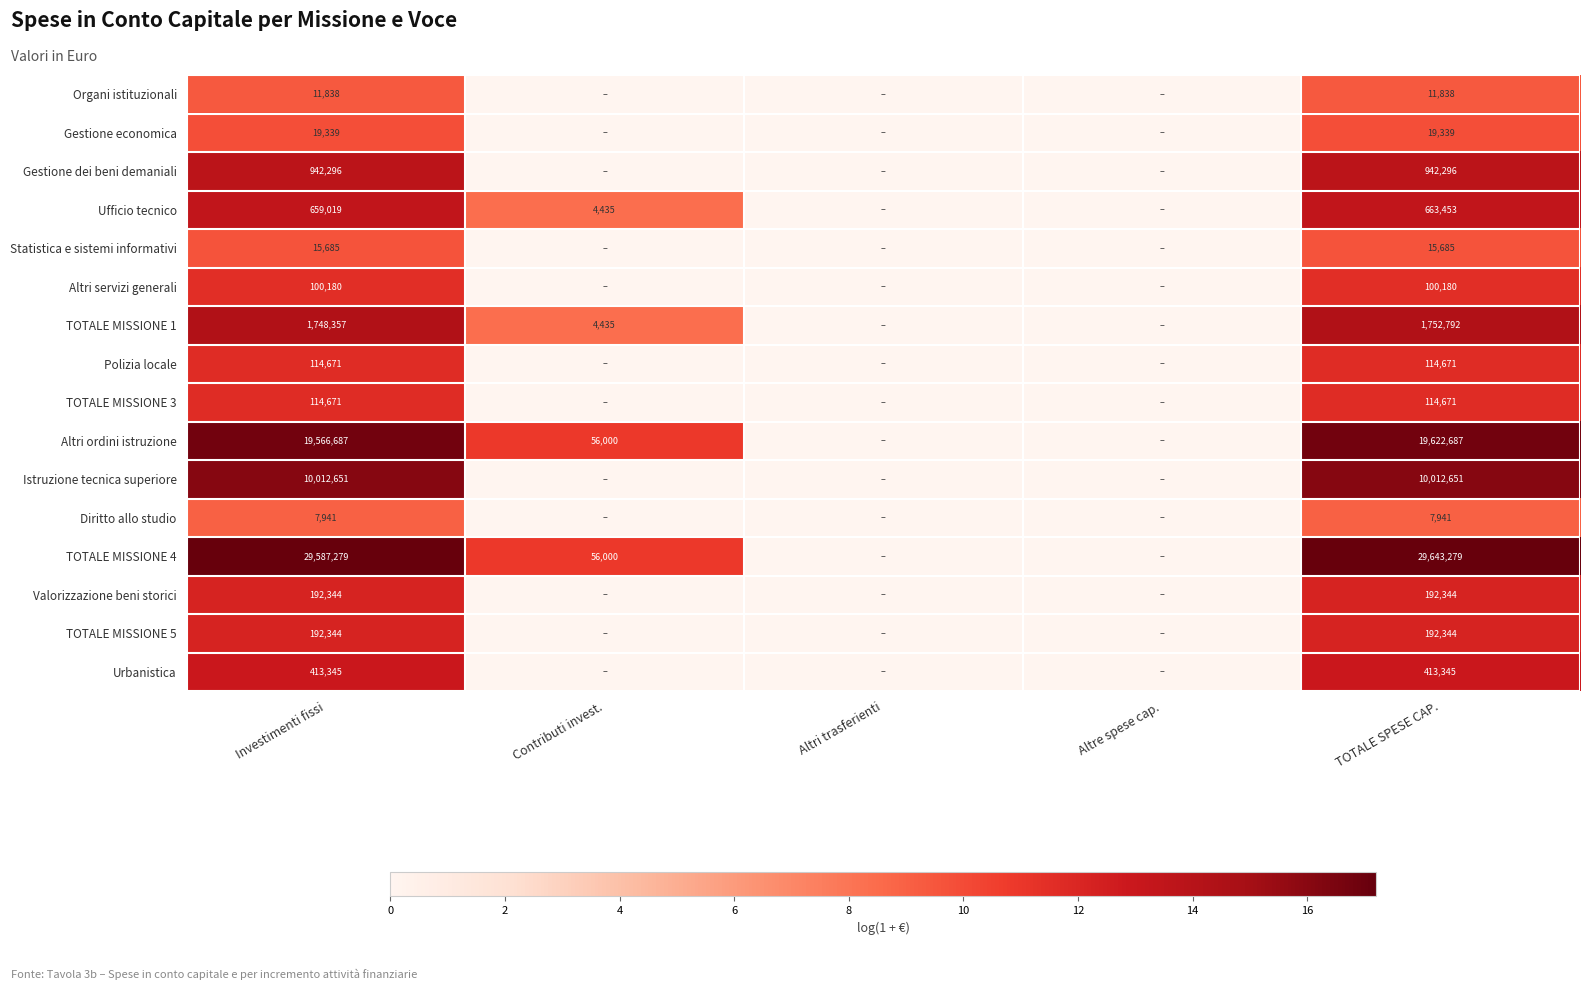

Is the value of Gestione economica at TOTALE SPESE CAP. greater than the value of Ufficio tecnico at TOTALE SPESE CAP.?

No